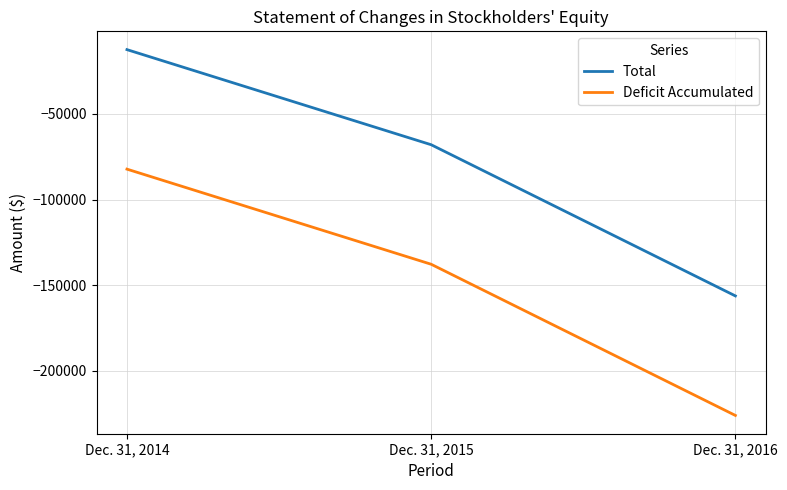

Count the number of categories in the chart.

3